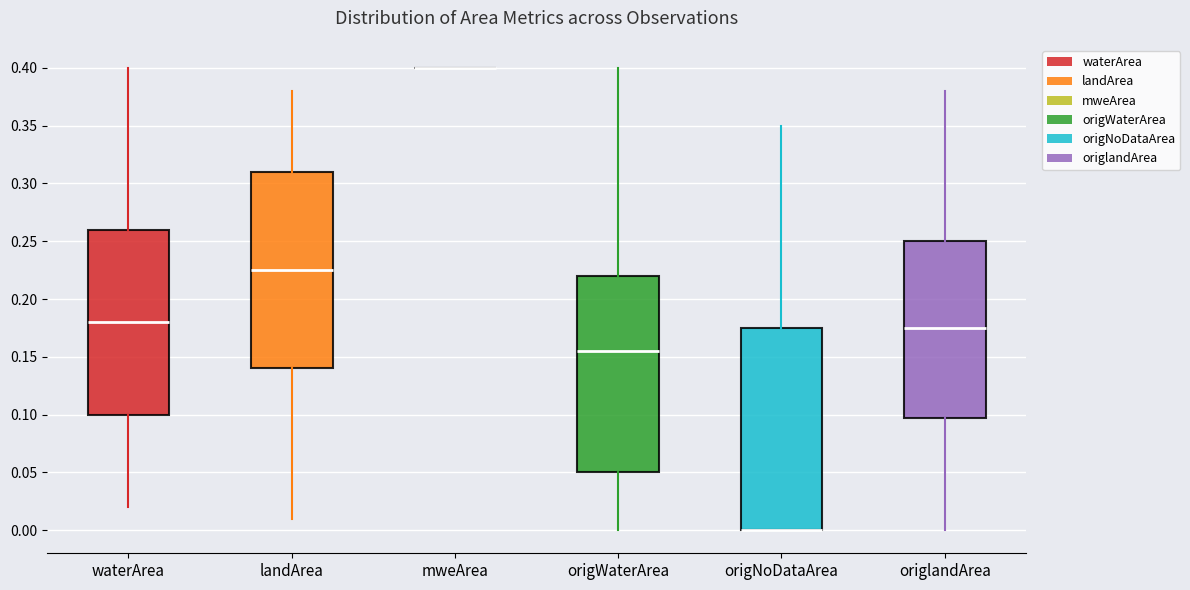

Reading left to right, transcribe this box plot: for each box, give where its median line is, the range the box spans, and where its two whiskers end, as read against the y-axis. The values are not printed on the chart, so give them approximately, as read against the axis.

waterArea: median 0.180, box 0.100 to 0.260, whiskers 0.020 to 0.400
landArea: median 0.225, box 0.140 to 0.310, whiskers 0.010 to 0.380
mweArea: box collapsed to a line at 0.400, whiskers 0.400 to 0.400
origWaterArea: median 0.155, box 0.050 to 0.220, whiskers 0.000 to 0.400
origNoDataArea: median 0.000 (drawn on the box's lower edge), box 0.000 to 0.175, whiskers 0.000 to 0.350
origlandArea: median 0.175, box 0.100 to 0.250, whiskers 0.000 to 0.380